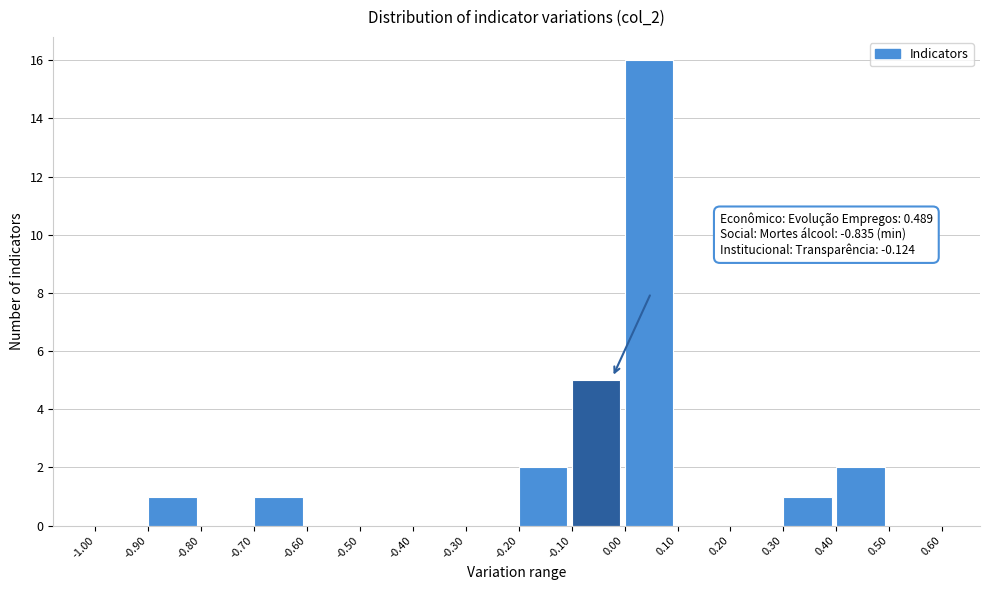

Which range on the x-axis has the tallest bar?

0.00 to 0.10